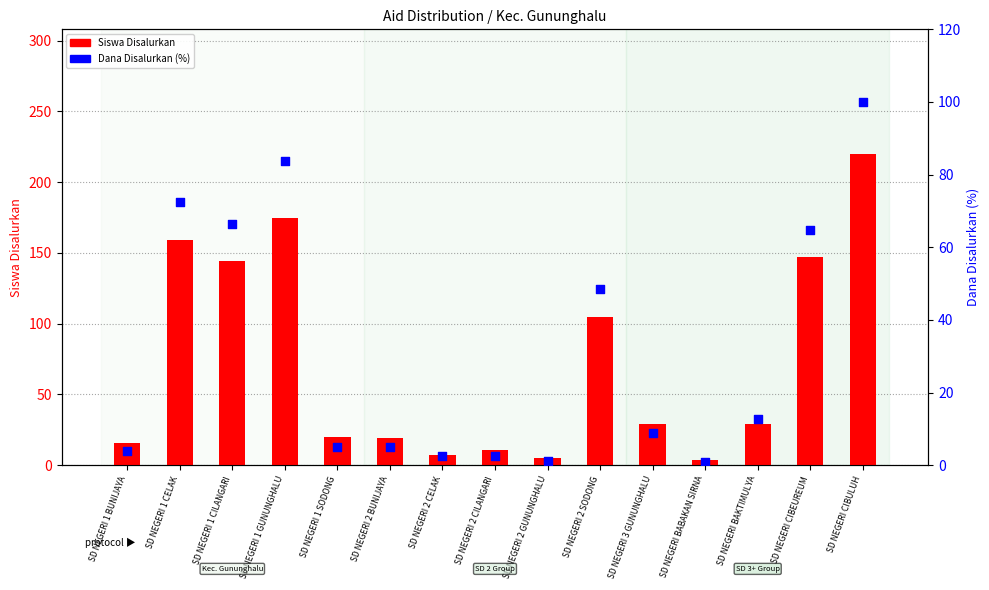

Which series has the largest total across all categories?

Siswa Disalurkan